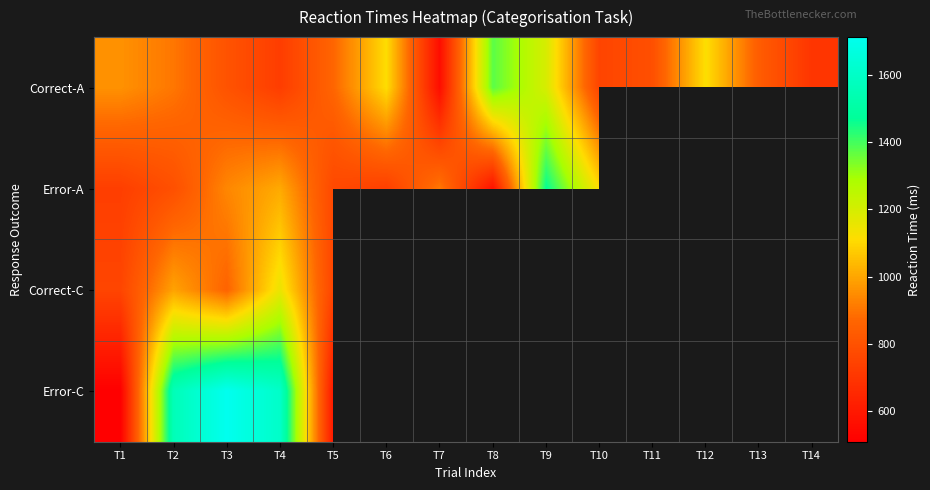

What is the difference between the second highest and second lowest values in the Correct-A series?

498.0